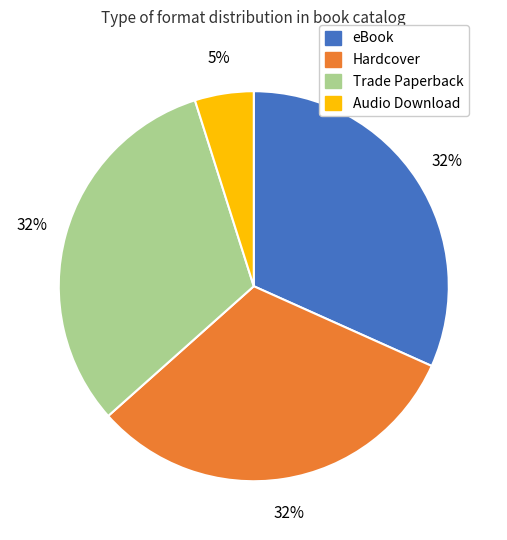

What is the ratio of the value at eBook to the value at Hardcover?

1.0